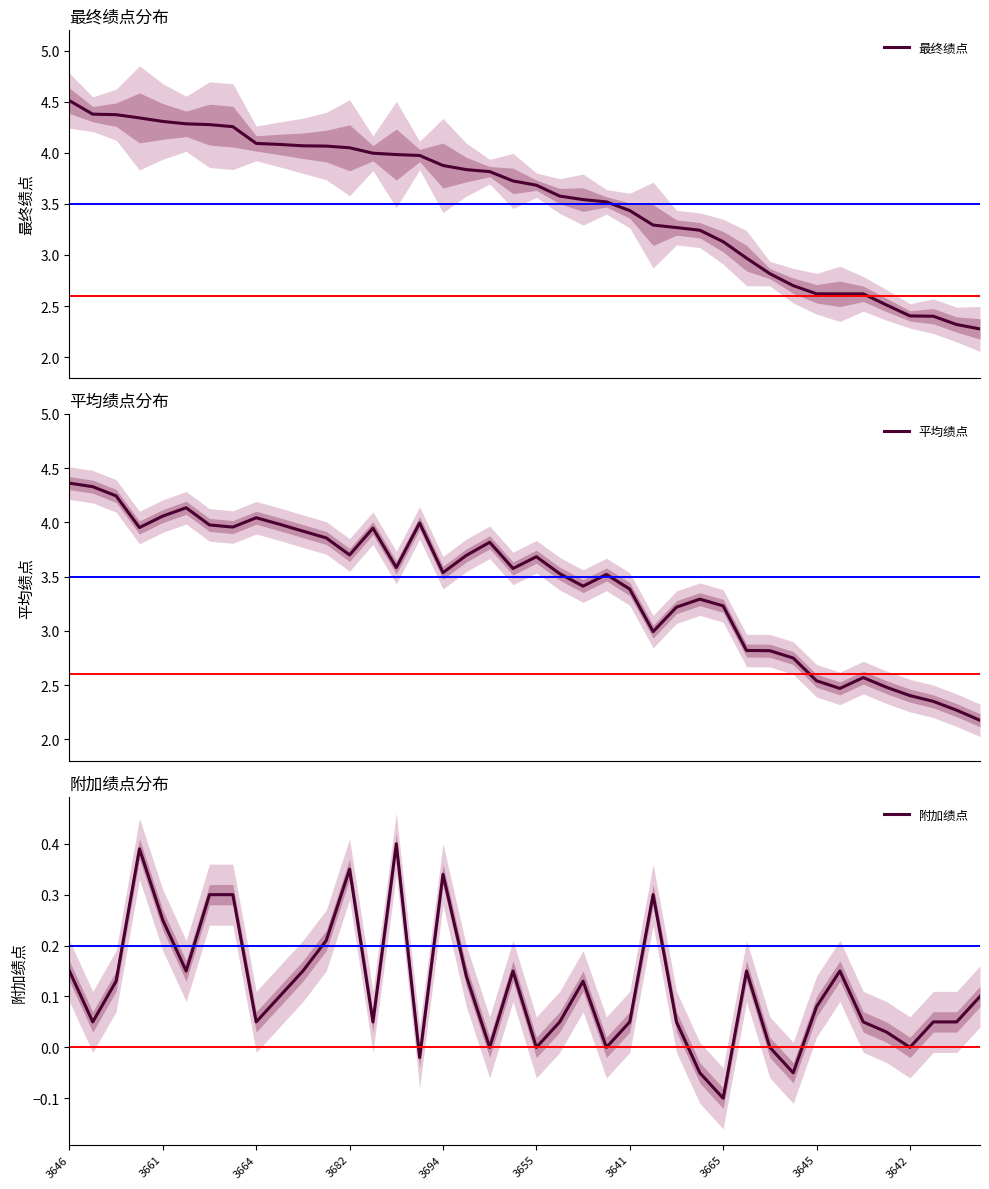

Reading left to right, transcribe all the data shown in this chart.

最终绩点: 4.5	4.4	4.4	4.3	4.3	4.3	4.3	4.3	4.1	4.1	4.1	4.1	4.0	4.0	4.0	4.0	3.9	3.8	3.8	3.7	3.7	3.6	3.5	3.5	3.4	3.3	3.3	3.2	3.1	3.0	2.8	2.7	2.6	2.6	2.6	2.5	2.4	2.4	2.3	2.3
平均绩点: 4.4	4.3	4.2	4.0	4.1	4.1	4.0	4.0	4.0	4.0	3.9	3.9	3.7	3.9	3.6	4.0	3.5	3.7	3.8	3.6	3.7	3.5	3.4	3.5	3.4	3.0	3.2	3.3	3.2	2.8	2.8	2.7	2.5	2.5	2.6	2.5	2.4	2.4	2.3	2.2
附加绩点: 0.1	0.1	0.1	0.4	0.2	0.1	0.3	0.3	0.1	0.1	0.1	0.2	0.3	0.1	0.4	-0.0	0.3	0.1	0.0	0.1	0.0	0.1	0.1	0.0	0.1	0.3	0.1	-0.1	-0.1	0.1	0.0	-0.1	0.1	0.1	0.1	0.0	0.0	0.1	0.1	0.1